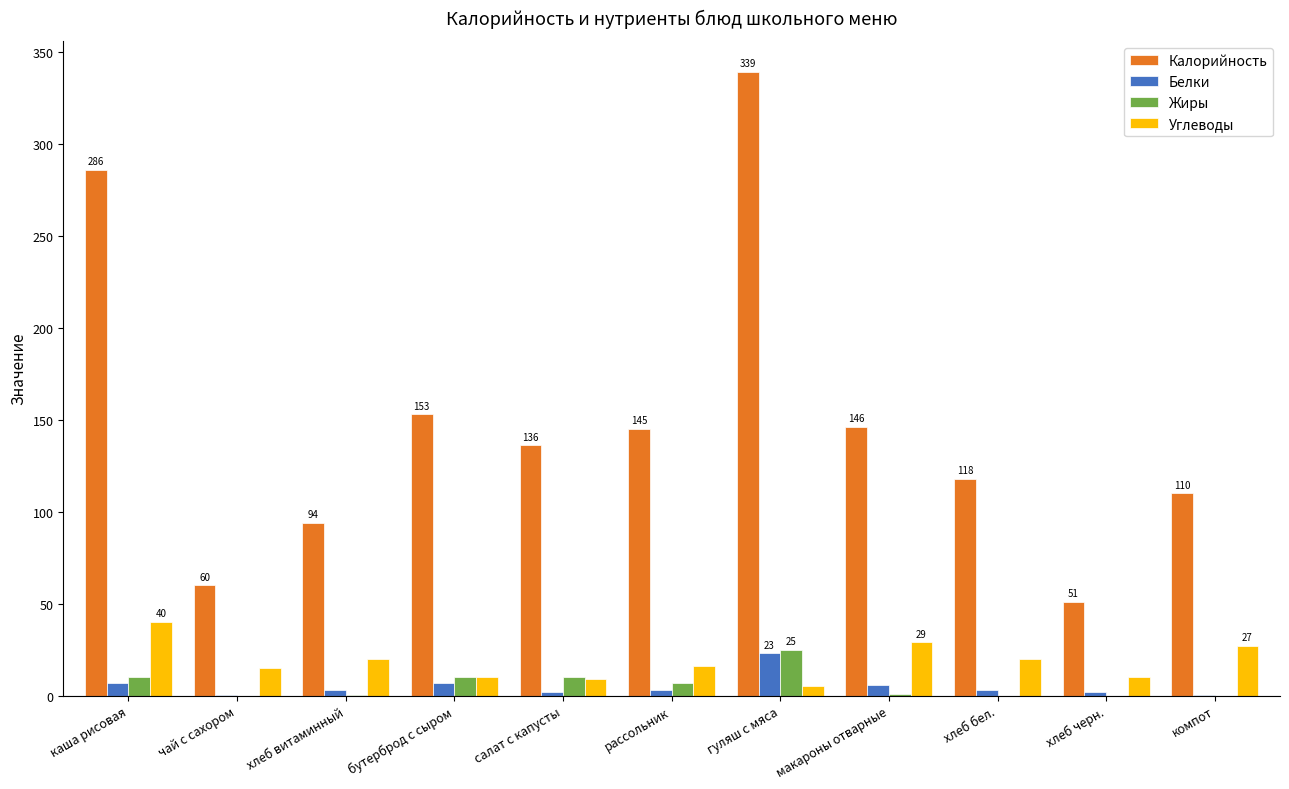

Is the value of Калорийность at хлеб черн. greater than the value of Жиры at хлеб черн.?

Yes